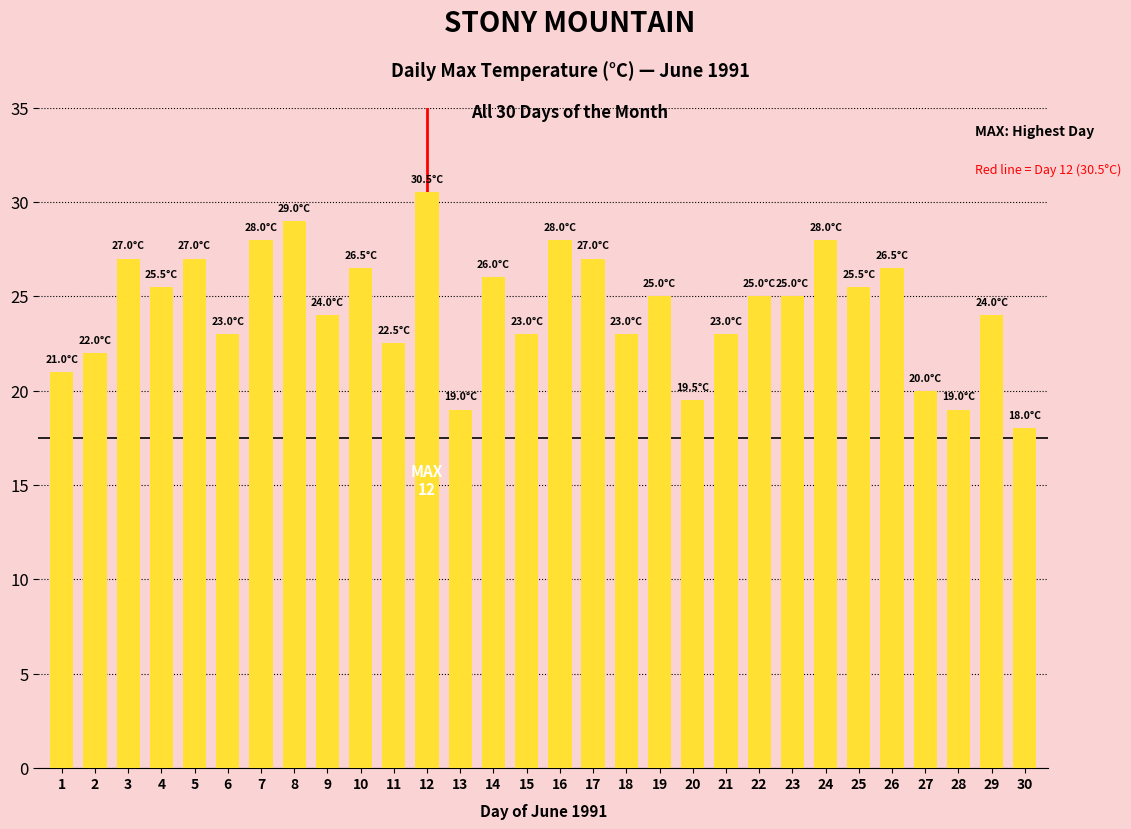

Count the number of categories in the chart.

30